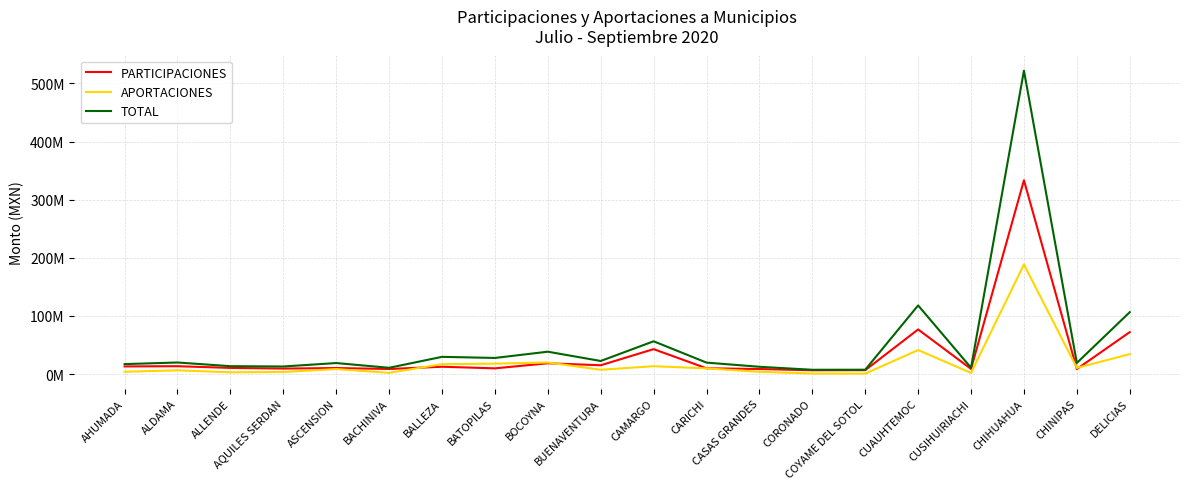

True or false: TOTAL and APORTACIONES cross at least once.

False